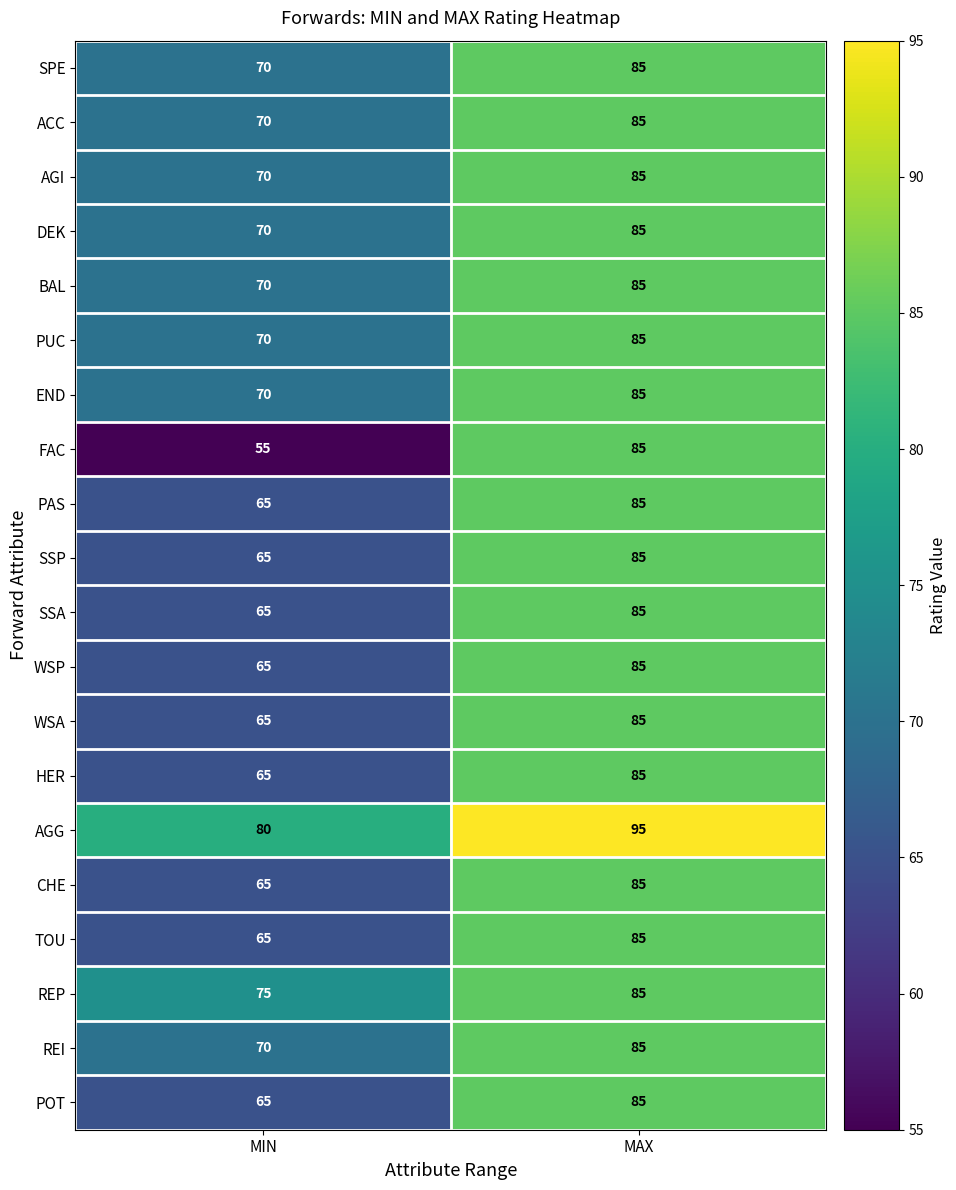

What is the sum of all SSP values?

150